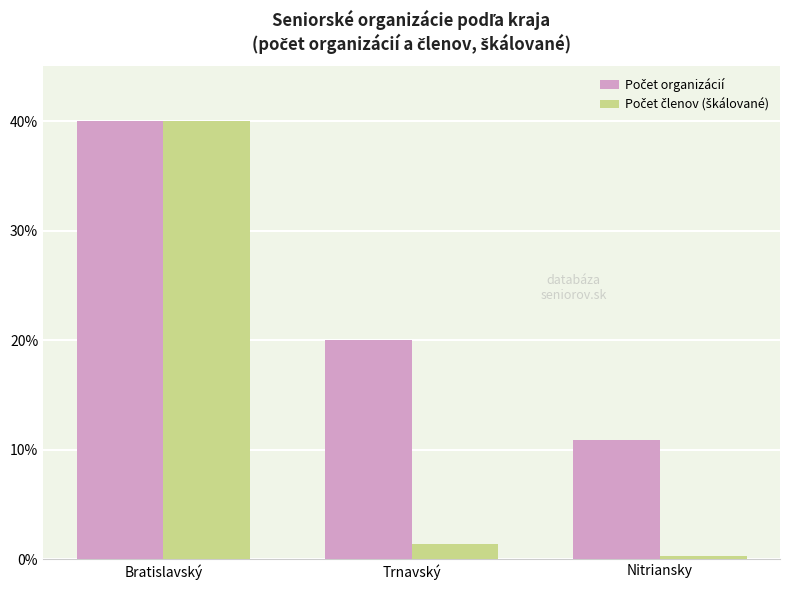

What is the greatest value displayed?

40.0